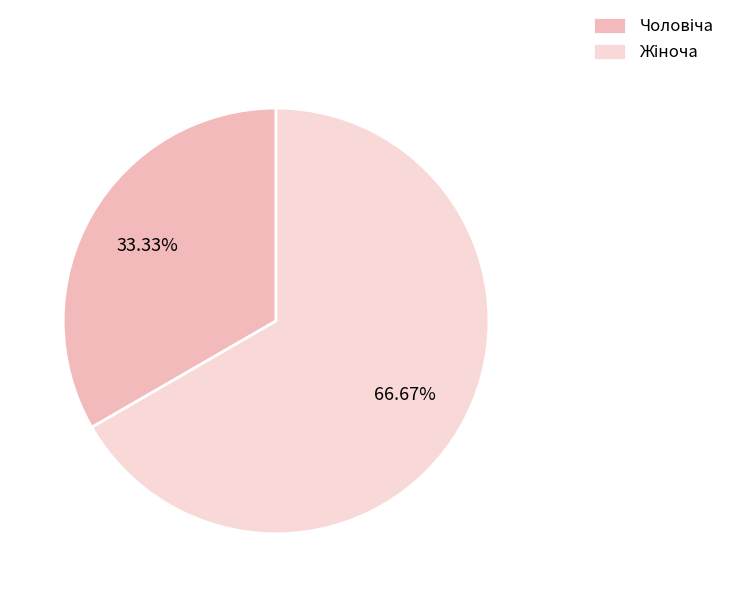

Does any single category account for the majority?

Yes